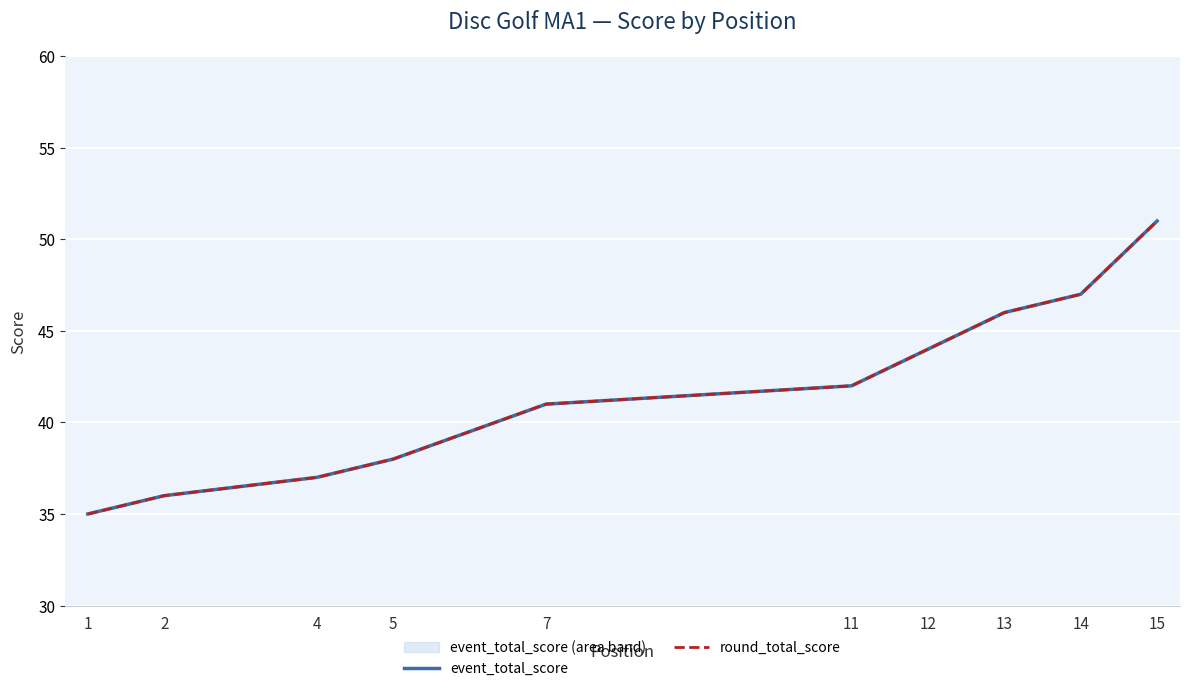

What is the value of the event_total_score point at the 9th from the left?

47